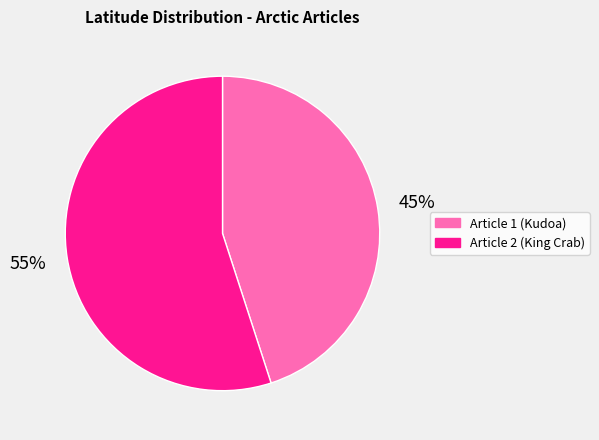

To the nearest percent, what is the average slice percentage?

50%